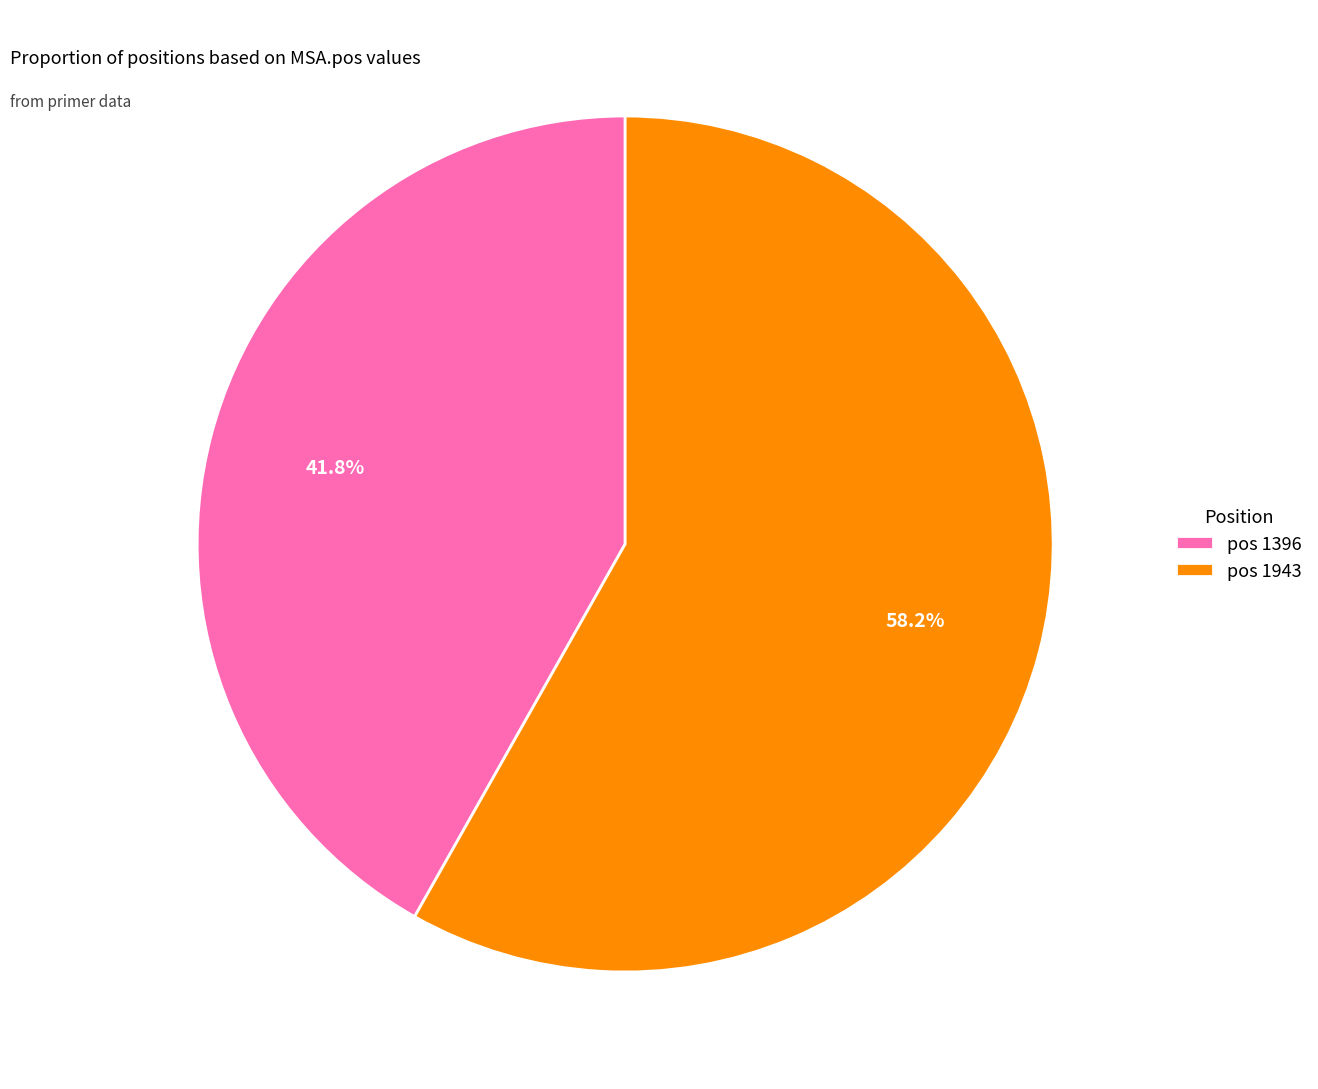

Is there a majority slice in this chart?

Yes